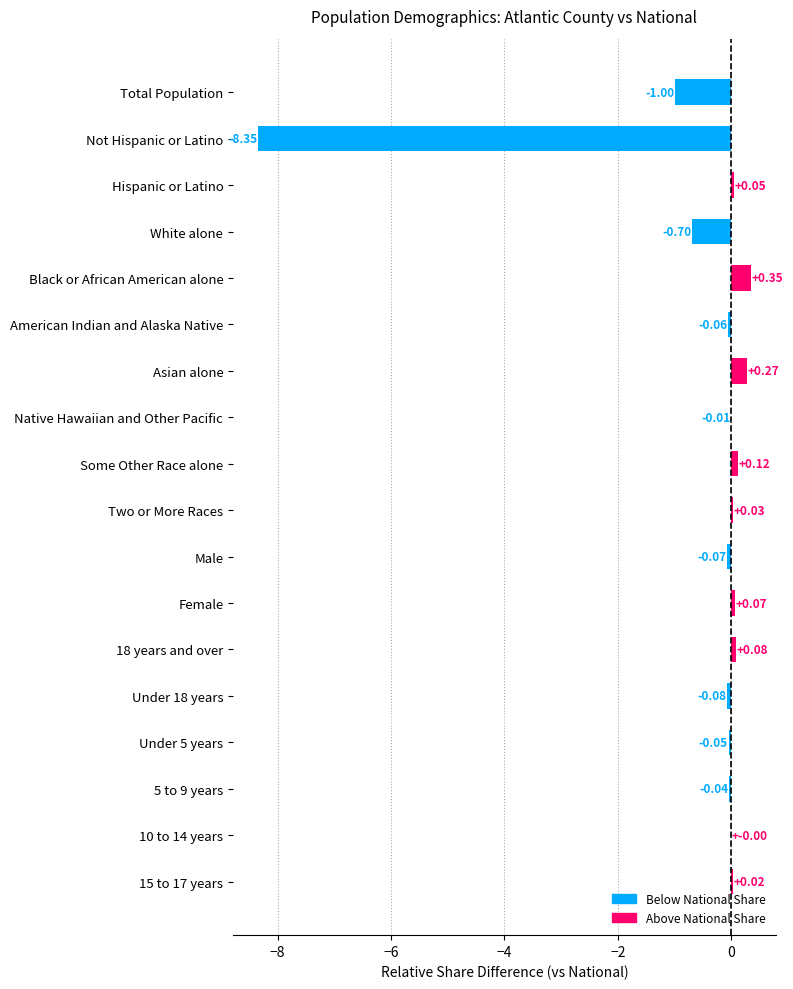

At which category does the chart reach its peak across all series?

Black or African American alone